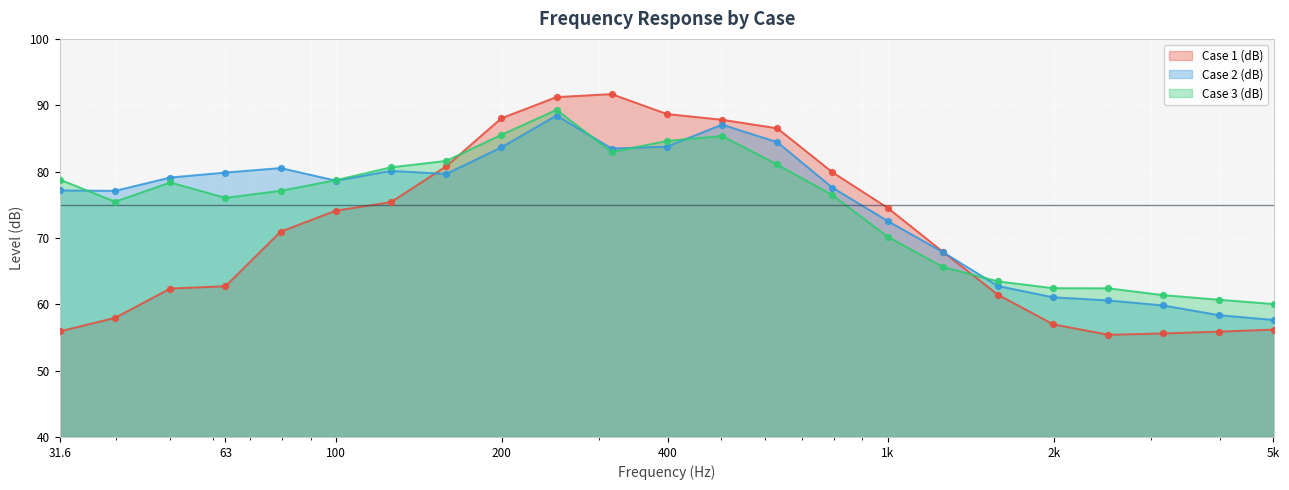

What are all the series names shown in the legend?

Case 1 (dB), Case 2 (dB), Case 3 (dB)